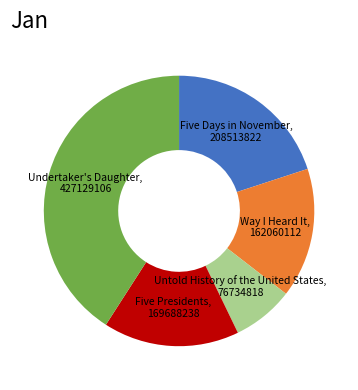

Is the sum of Untold History of the United States and Five Days in November greater than half?

No